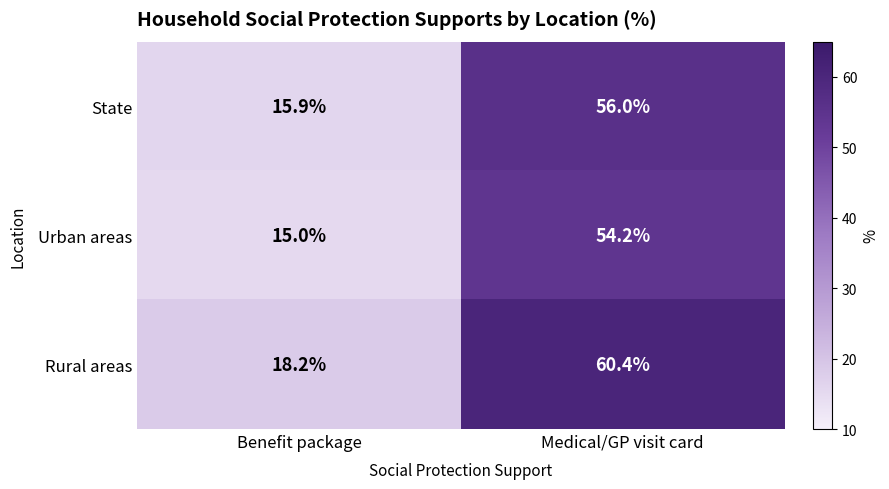

List the series in order of their peak value, lowest first.

Urban areas, State, Rural areas